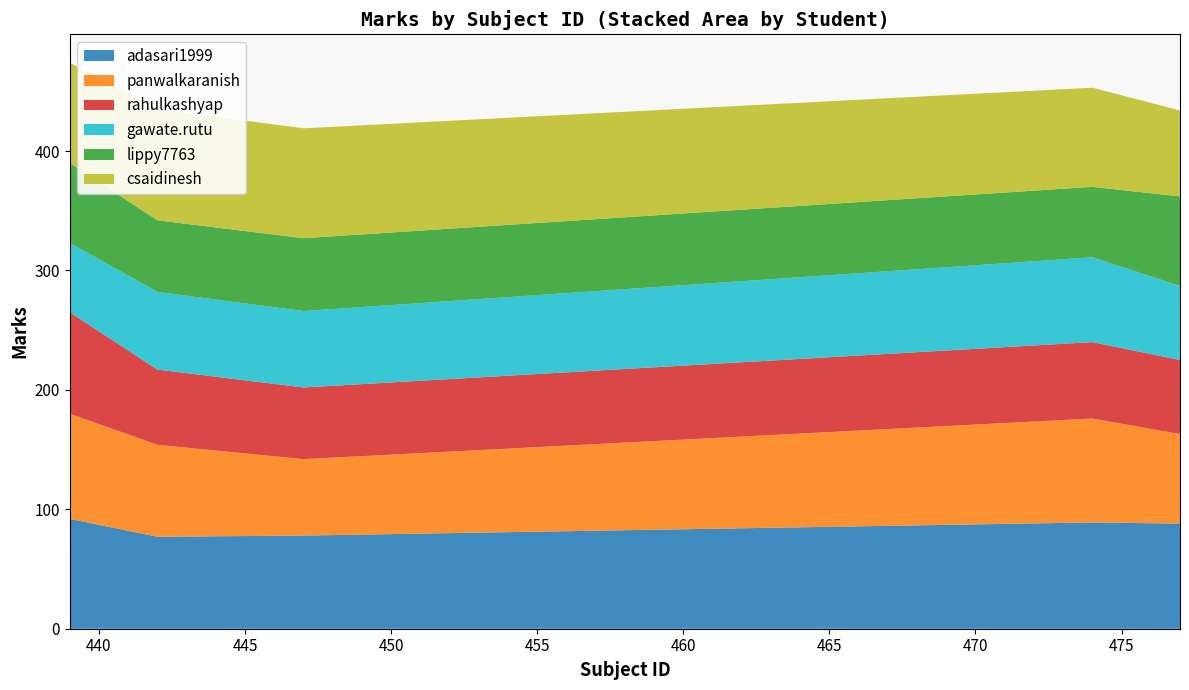

Reading left to right, extract all data points from this chart.

adasari1999: 92	77	78	89	88
panwalkaranish: 88	77	64	87	75
rahulkashyap: 85	63	60	64	62
gawate.rutu: 58	65	64	71	62
lippy7763: 67	60	61	59	75
csaidinesh: 84	93	92	83	72